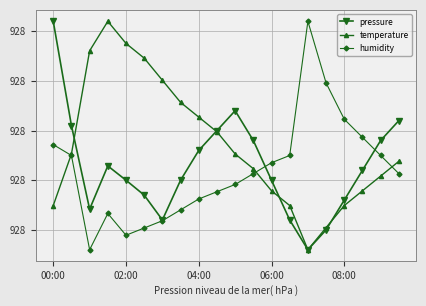

At which label does humidity first exceed 928?

00:00